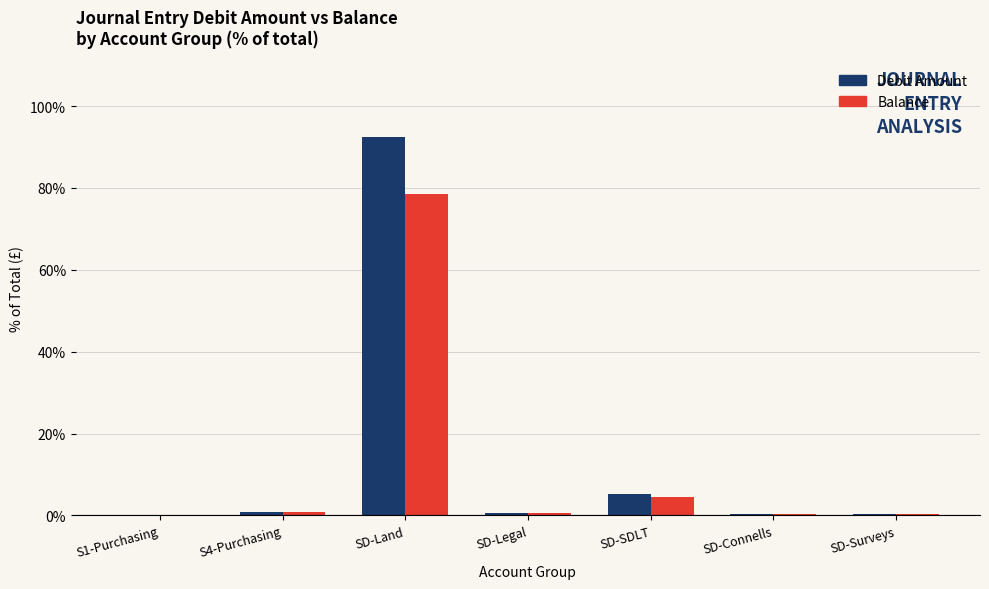

Where is Balance nearest to the value 39?

SD-SDLT